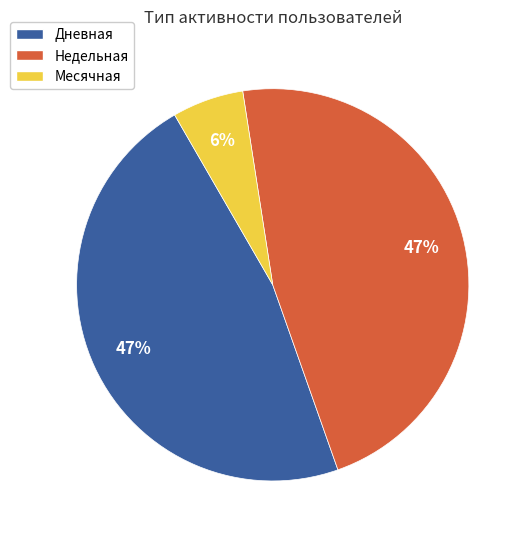

Count the number of slices in the pie.

3